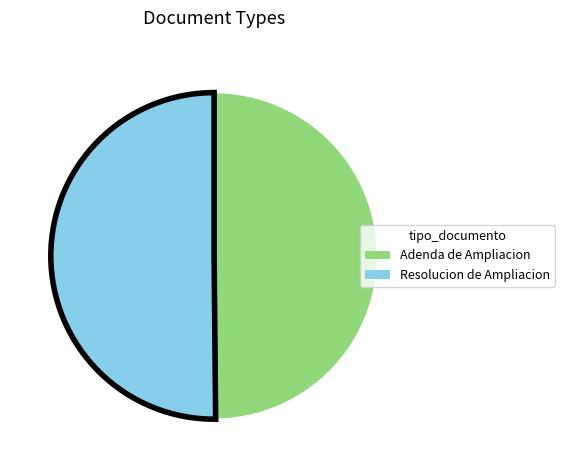

Approximately how many times larger is the value at Resolucion de Ampliacion compared to Adenda de Ampliacion?

1.0